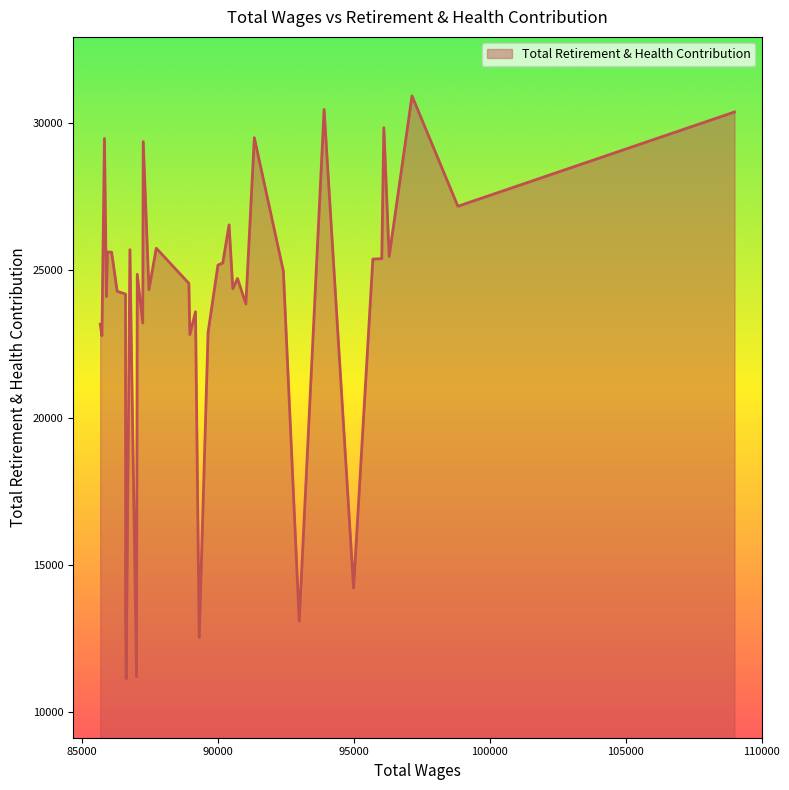

What is the difference between the maximum and minimum values?

19765